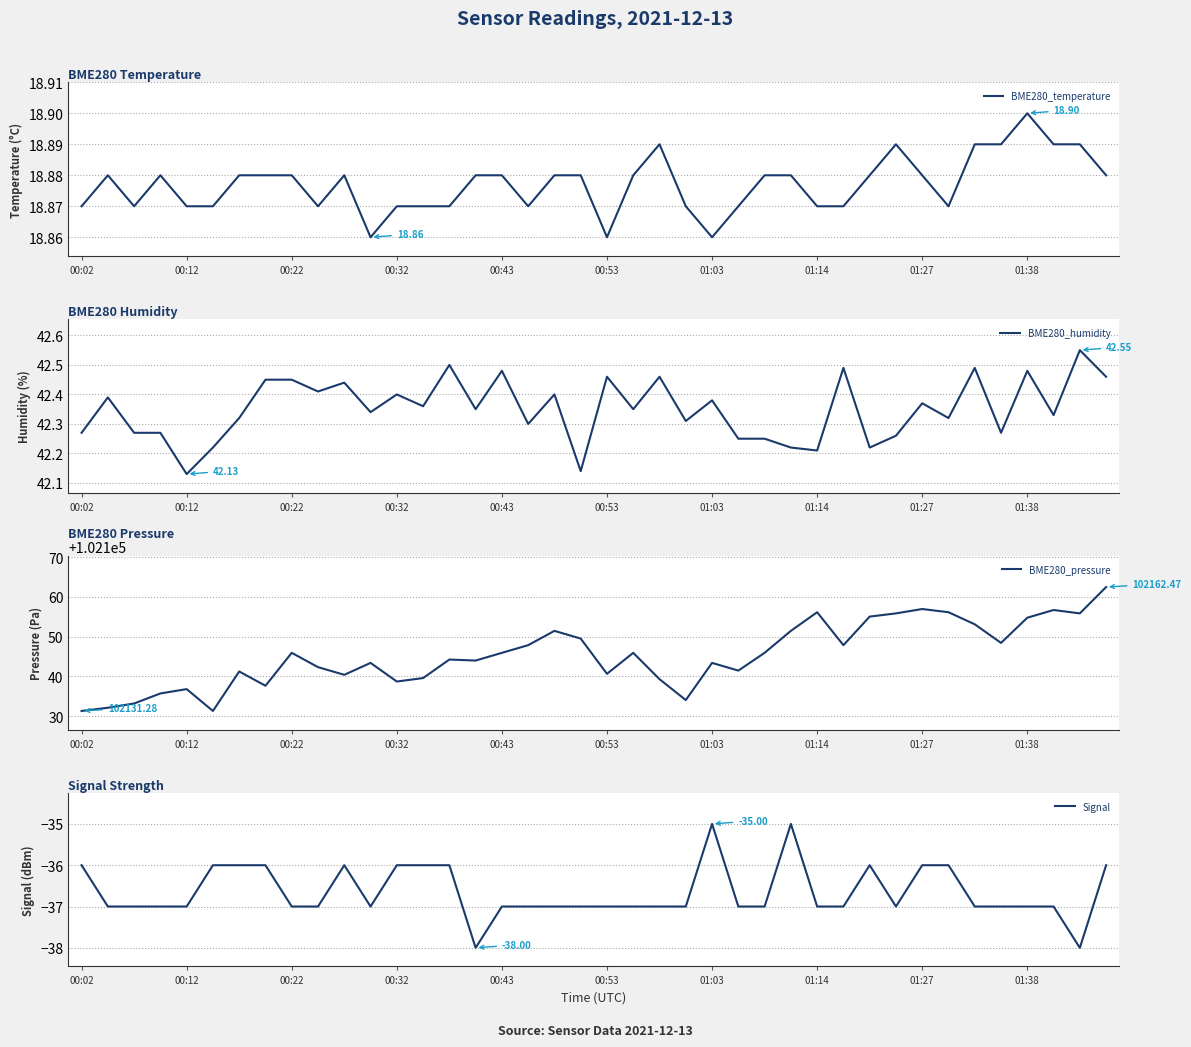

Does the chart display data point markers on the line(s)?

No